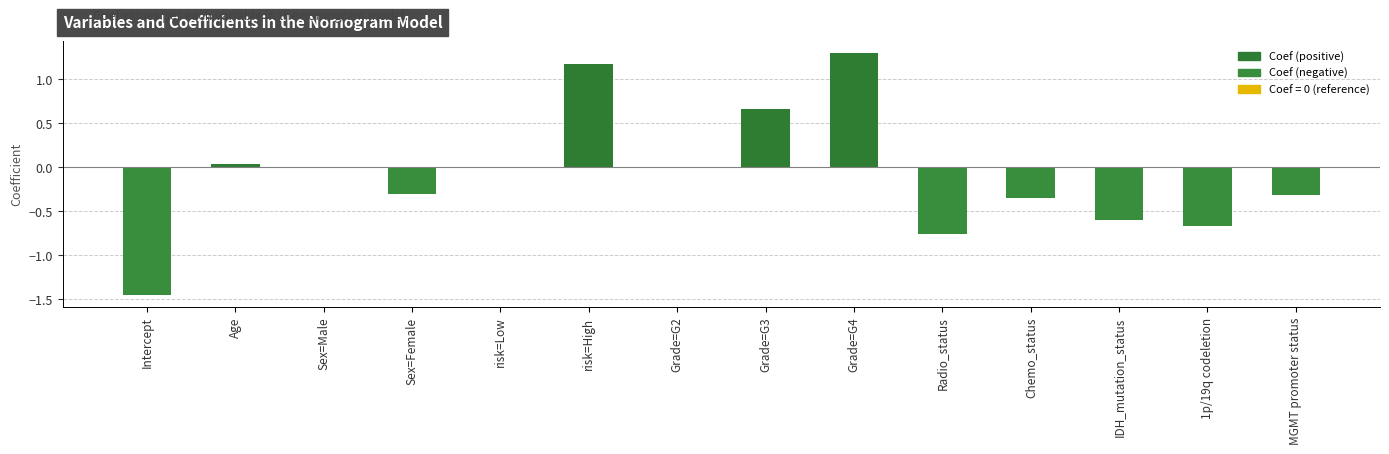

What is the change in value from Chemo_status to 1p/19q codeletion?

-0.3